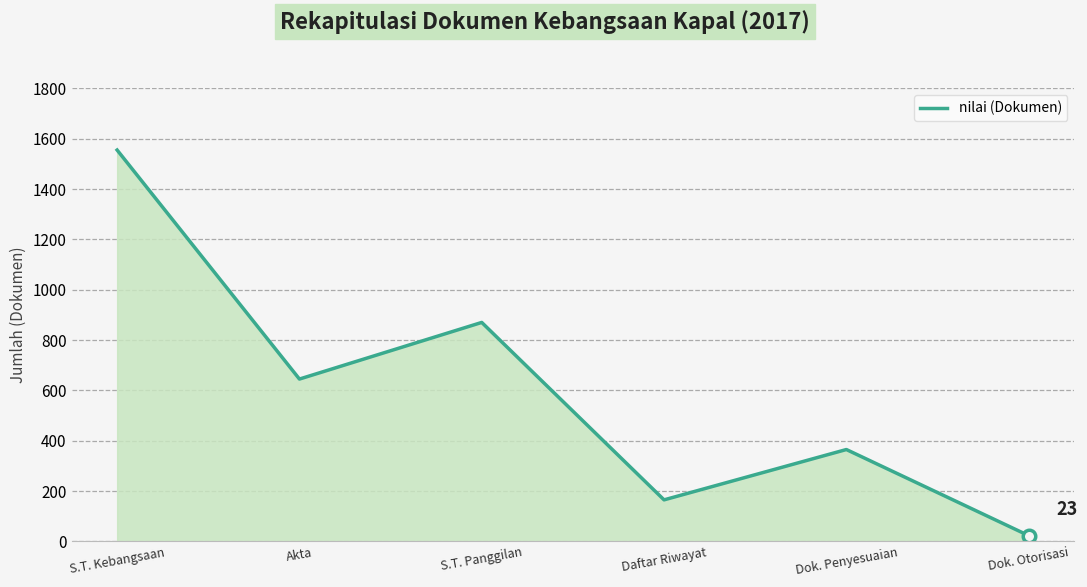

True or false: the data shows 1555 at S.T. Kebangsaan.

True